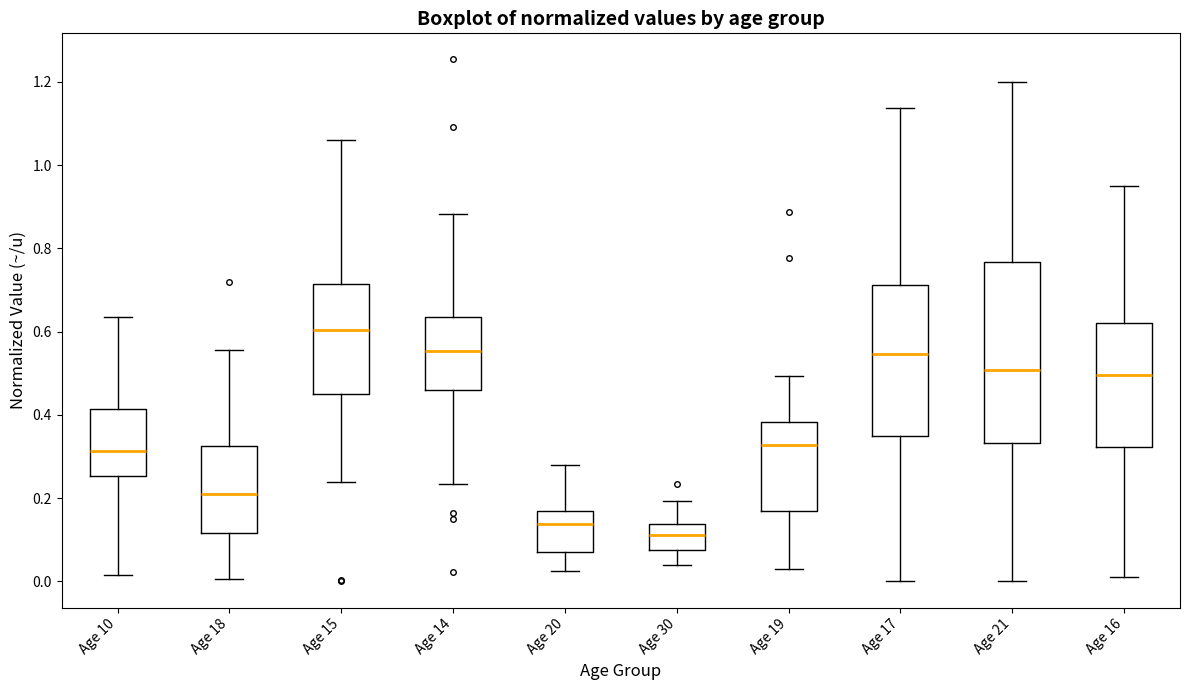

Comparing the boxes themselves (not the whiskers), which one is the tallest?

Age 21